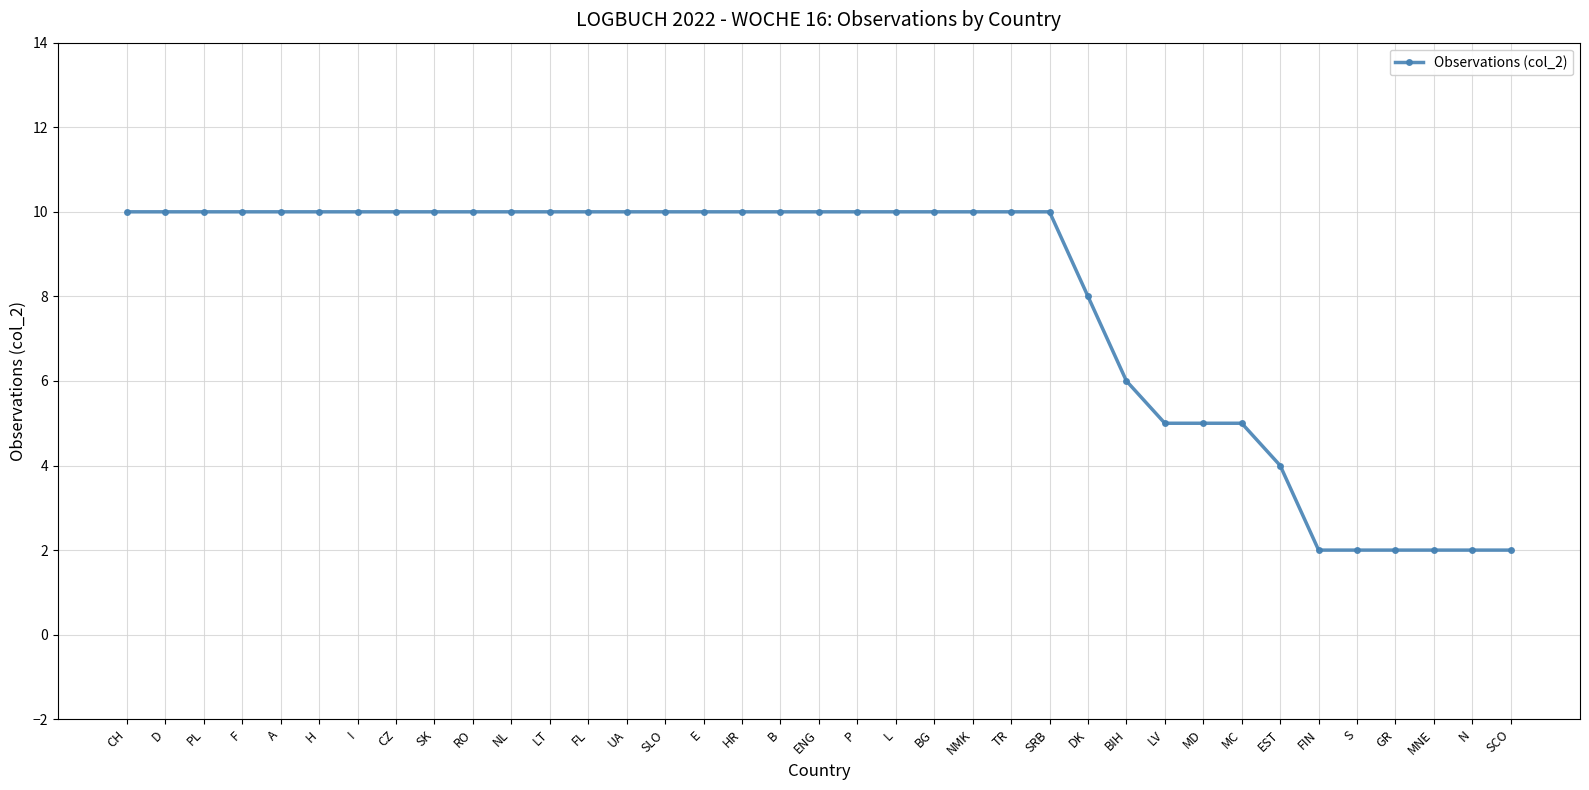

What is the sum of the values at UA and F?

20